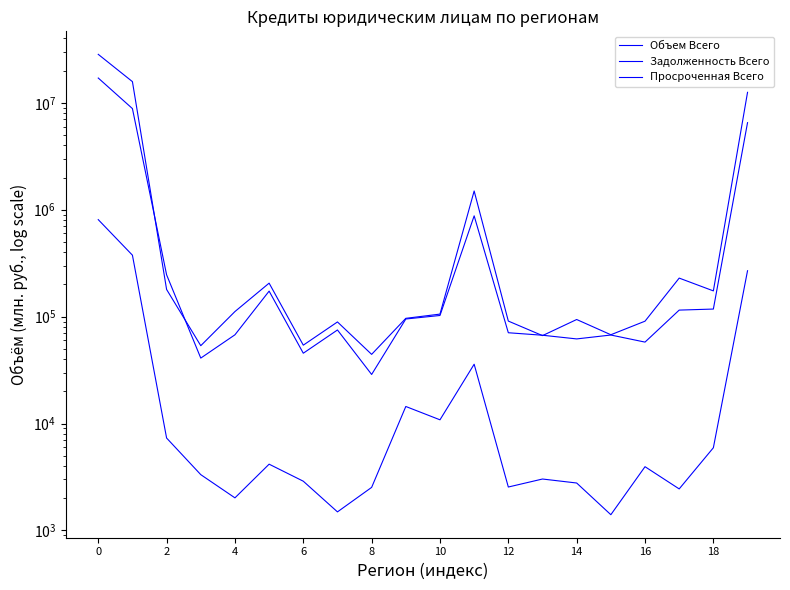

How many intersections are there between Задолженность Всего and Объем Всего?

4